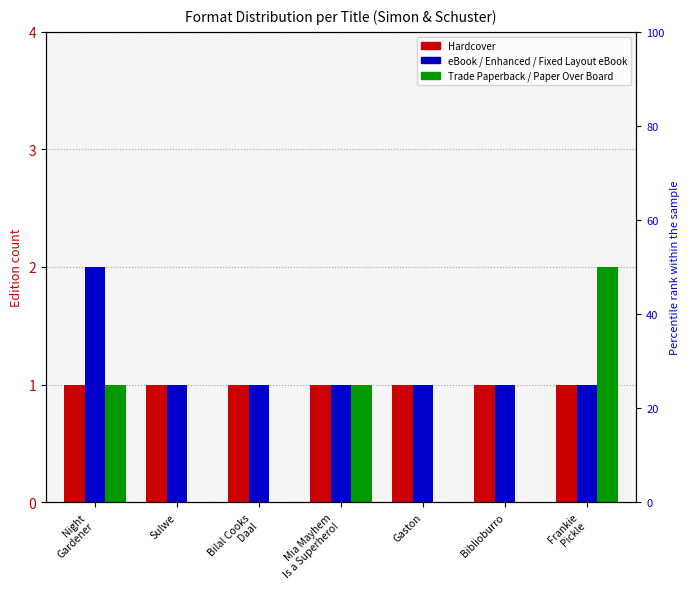

What is the average value of the Trade Paperback / Paper Over Board series?

1